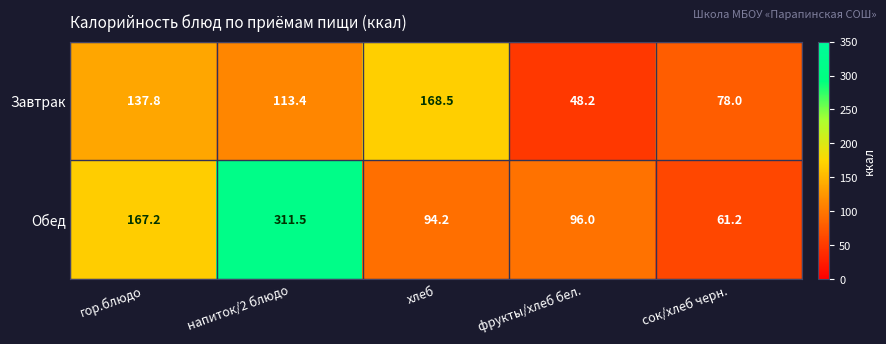

Reading left to right, what are all the values shown in this chart?

Завтрак: гор.блюдо=137.8	напиток/2 блюдо=113.4	хлеб=168.5	фрукты/хлеб бел.=48.2	сок/хлеб черн.=78.0
Обед: гор.блюдо=167.2	напиток/2 блюдо=311.5	хлеб=94.2	фрукты/хлеб бел.=96.0	сок/хлеб черн.=61.2